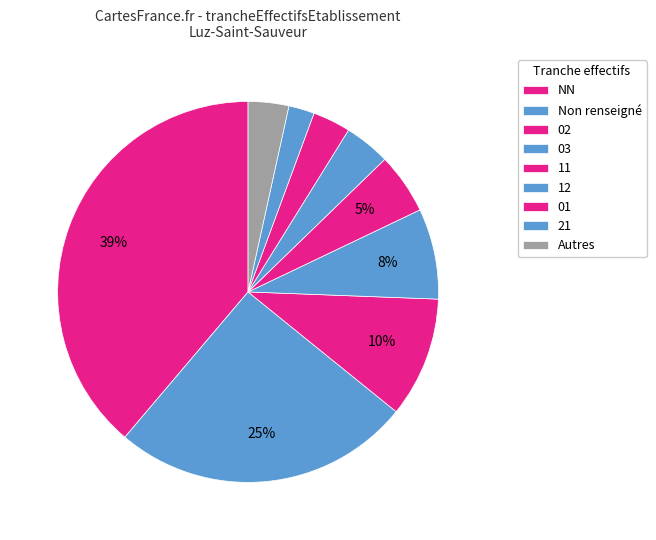

To the nearest percent, what percentage of the pie is NN?

39%